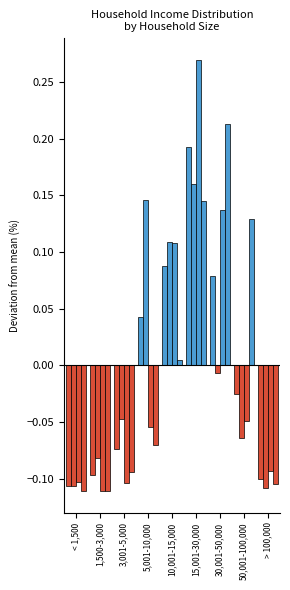

The chart shows a value of -0.1 at > 100,000. True or false?

False